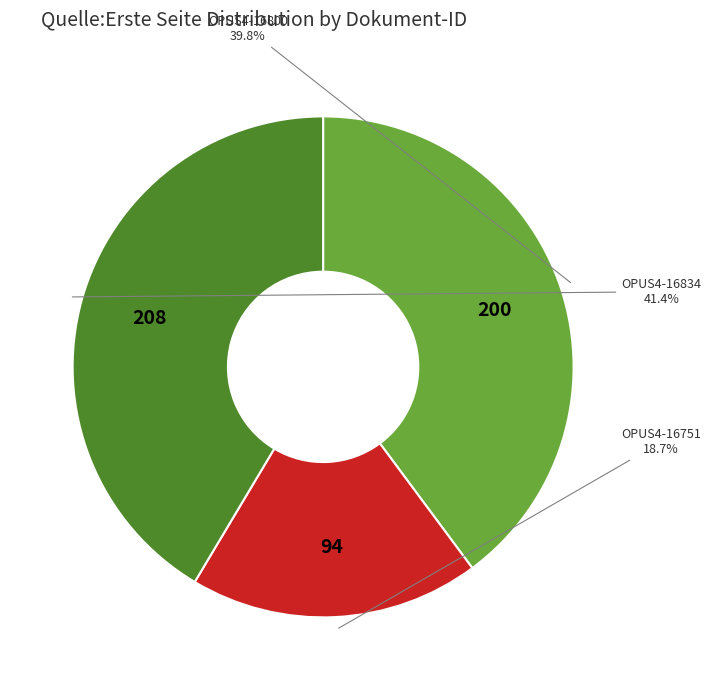

Count the number of slices in the pie.

3